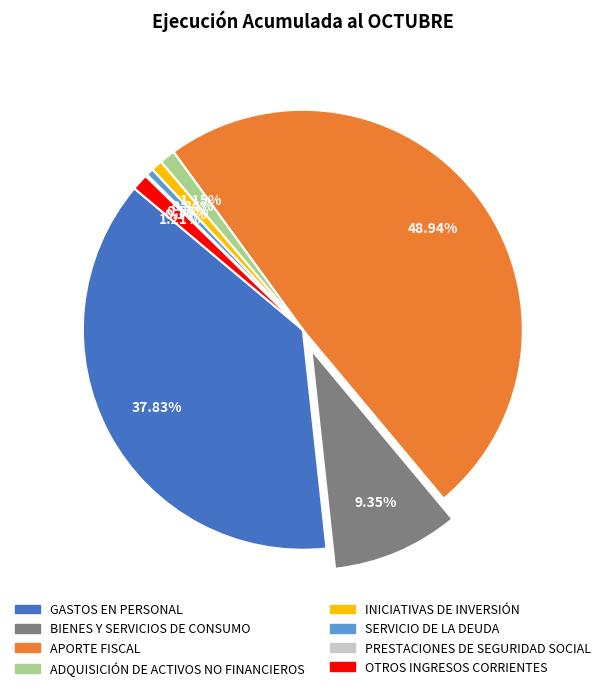

Do APORTE FISCAL and BIENES Y SERVICIOS DE CONSUMO together represent more than half of the pie?

Yes